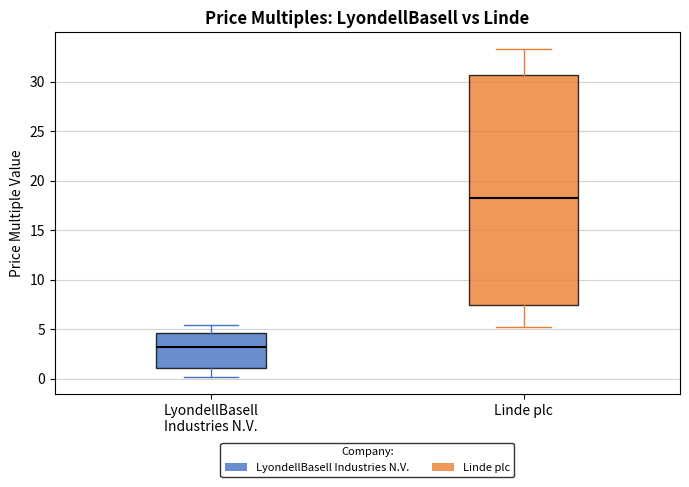

Reading left to right, transcribe this box plot: for each box, give where its median line is, the range the box spans, and where its two whiskers end, as read against the y-axis. The values are not printed on the chart, so give them approximately, as read against the axis.

LyondellBasell Industries N.V.: median 3.5, box 1.0 to 4.5, whiskers 0.0 to 5.5
Linde plc: median 18.0, box 7.5 to 30.5, whiskers 5.0 to 33.5